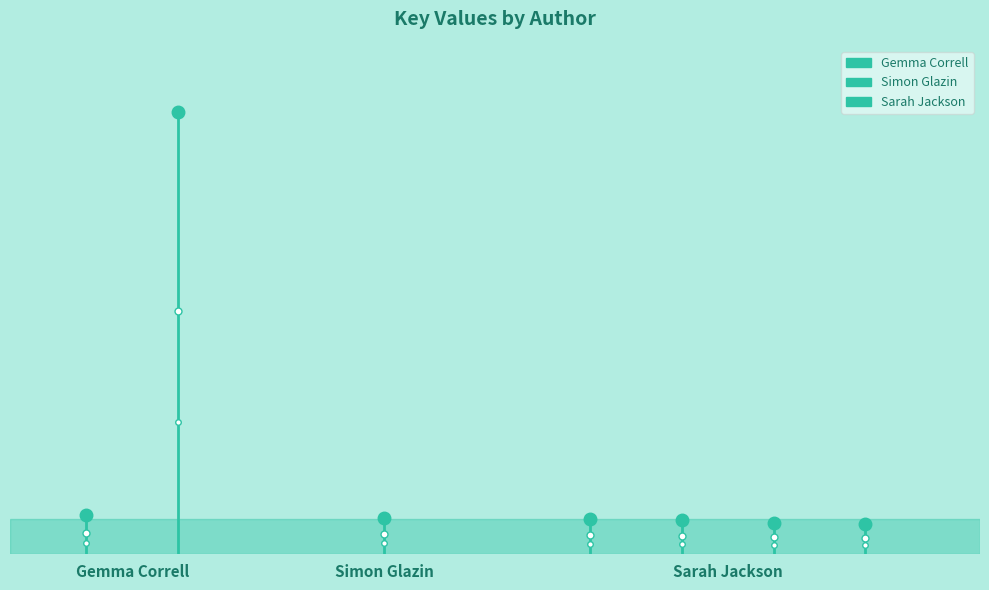

The value of Sarah Jackson at Gemma Correll is -53631439. True or false?

False